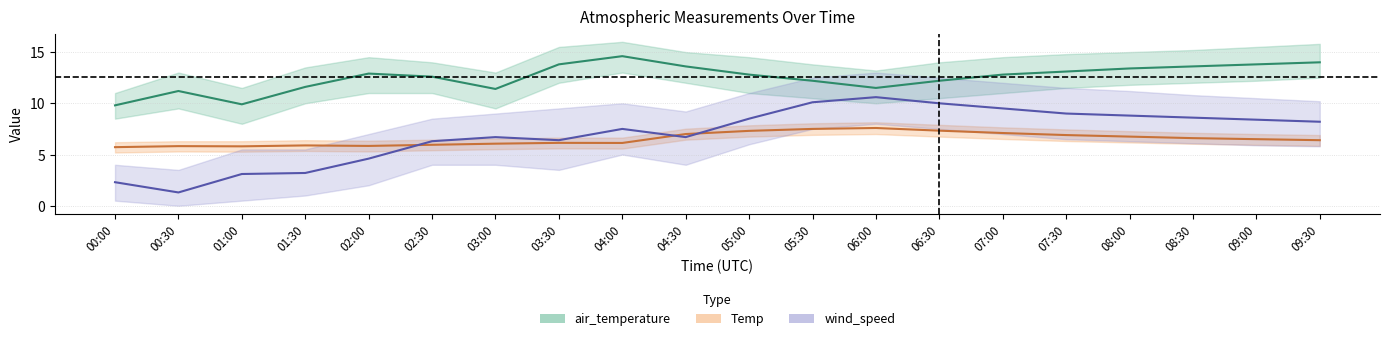

Between 02:30 and 01:00, which is larger?

02:30